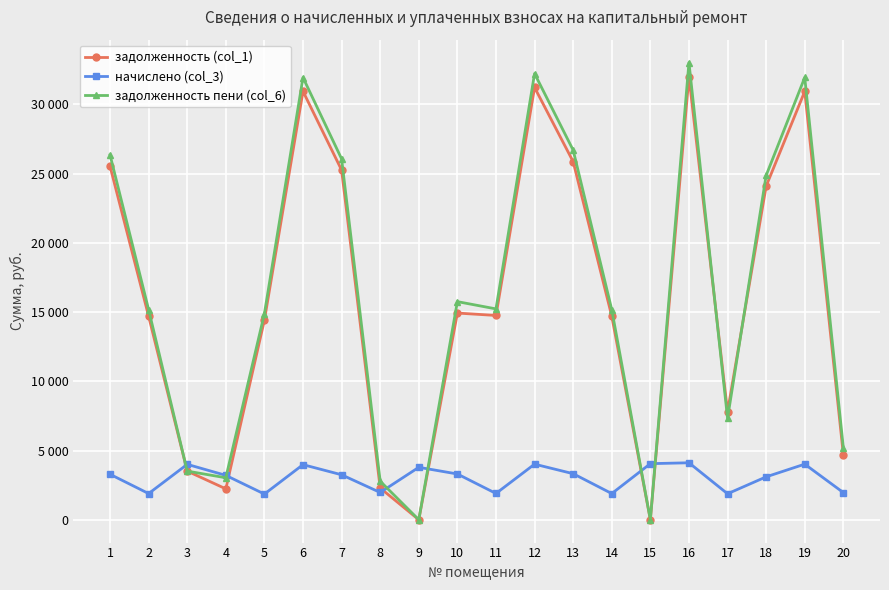

In задолженность (col_1), how many points are higher than both neighbors (excluding endpoints)?

5